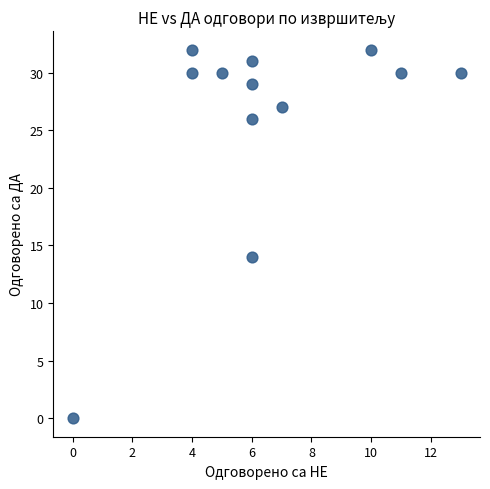

What is the average X value?

6